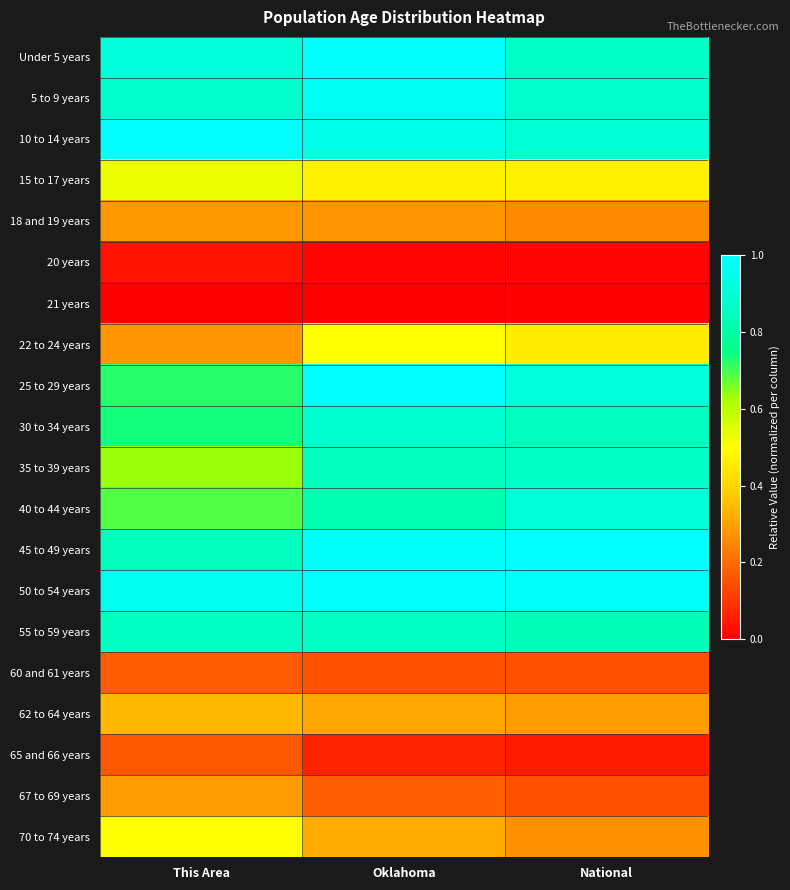

Reading right to left, list all the values displayed in this chart.

Under 5 years: National=0.9	Oklahoma=1.0	This Area=0.9
5 to 9 years: National=0.9	Oklahoma=1.0	This Area=0.9
10 to 14 years: National=0.9	Oklahoma=0.9	This Area=1.0
15 to 17 years: National=0.5	Oklahoma=0.5	This Area=0.5
18 and 19 years: National=0.3	Oklahoma=0.3	This Area=0.3
20 years: National=0.0	Oklahoma=0.0	This Area=0.0
21 years: National=0.0	Oklahoma=0.0	This Area=0.0
22 to 24 years: National=0.5	Oklahoma=0.5	This Area=0.3
25 to 29 years: National=0.9	Oklahoma=1.0	This Area=0.7
30 to 34 years: National=0.9	Oklahoma=0.9	This Area=0.7
35 to 39 years: National=0.9	Oklahoma=0.8	This Area=0.6
40 to 44 years: National=0.9	Oklahoma=0.8	This Area=0.7
45 to 49 years: National=1.0	Oklahoma=1.0	This Area=0.8
50 to 54 years: National=1.0	Oklahoma=1.0	This Area=1.0
55 to 59 years: National=0.8	Oklahoma=0.9	This Area=0.9
60 and 61 years: National=0.2	Oklahoma=0.2	This Area=0.2
62 to 64 years: National=0.3	Oklahoma=0.3	This Area=0.3
65 and 66 years: National=0.1	Oklahoma=0.1	This Area=0.2
67 to 69 years: National=0.2	Oklahoma=0.2	This Area=0.3
70 to 74 years: National=0.3	Oklahoma=0.3	This Area=0.5